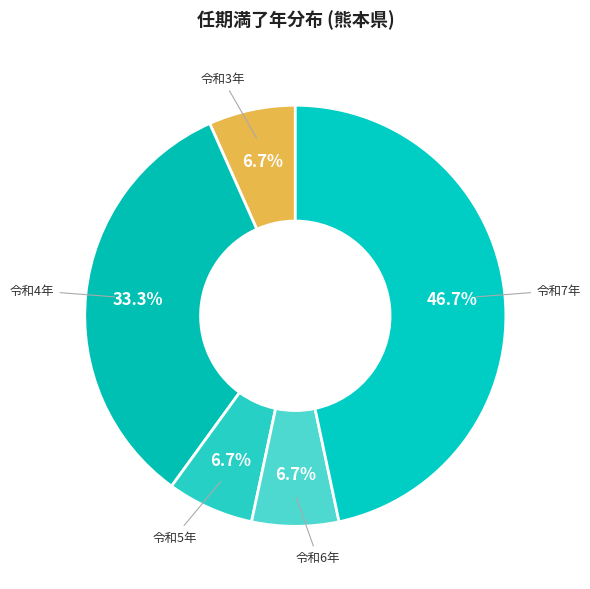

Count the number of slices in the pie.

5